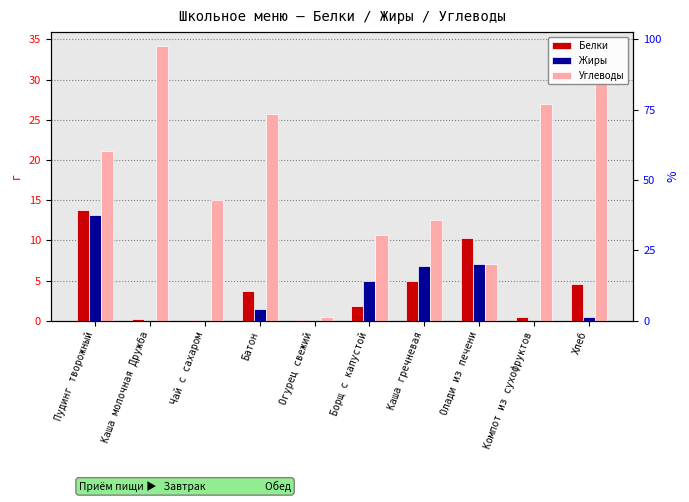

What position from the right is Компот из сухофруктов?

2